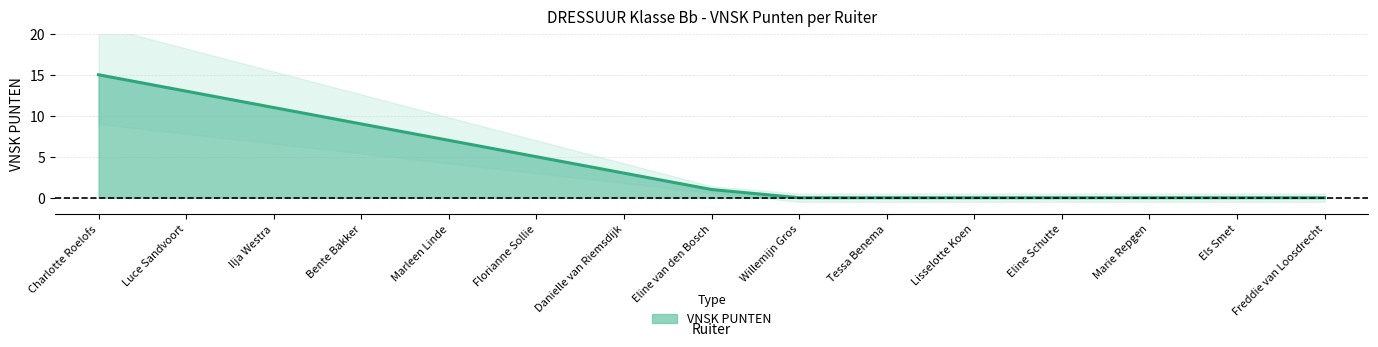

Reading left to right, extract all data points from this chart.

15	13	11	9	7	5	3	1	0	0	0	0	0	0	0